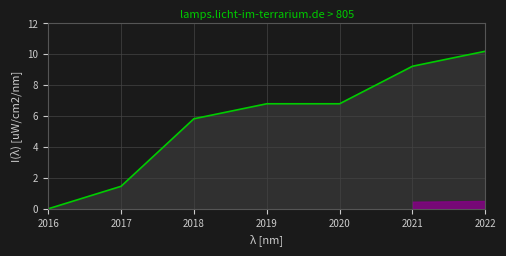

True or false: the data shows 6.8 at 2020.

True